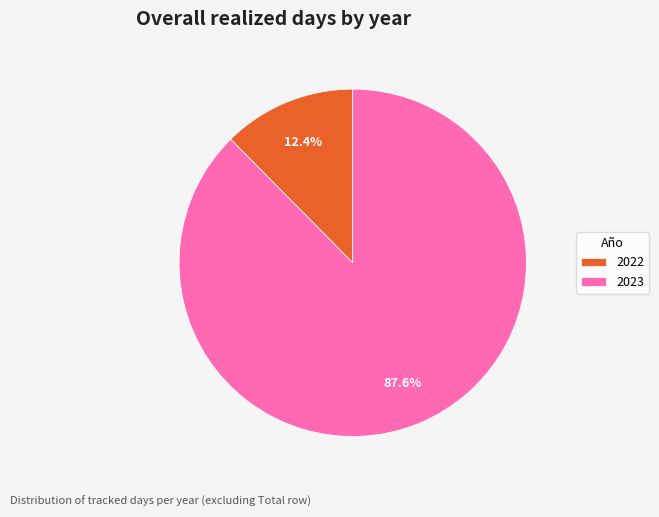

Approximately how many times larger is the value at 2023 compared to 2022?

7.1